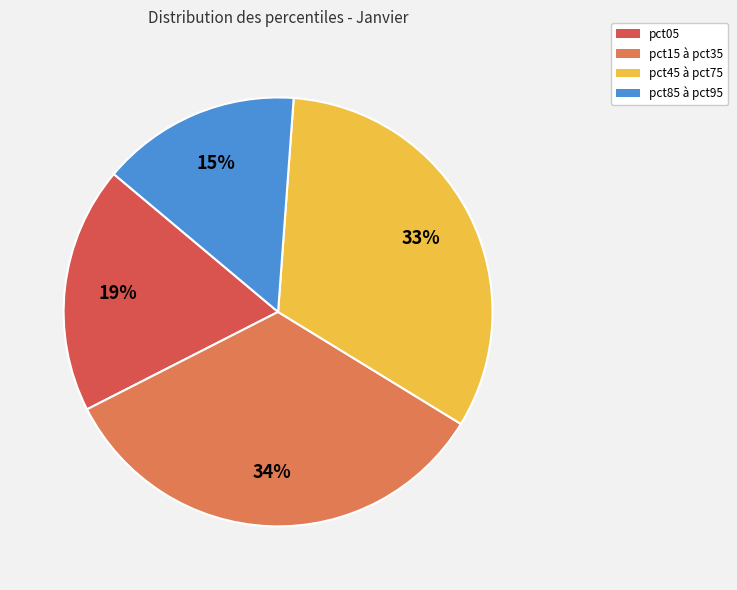

To the nearest percent, what is the difference between the largest and smallest slice percentages?

19%